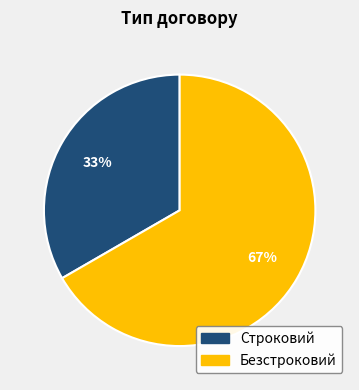

Which category has the smallest portion of the pie?

Строковий